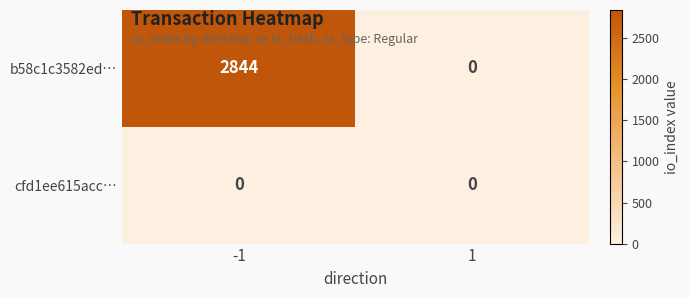

Reading left to right, what are all the values shown in this chart?

b58c1c3582ed…: 2844	0
cfd1ee615acc…: 0	0